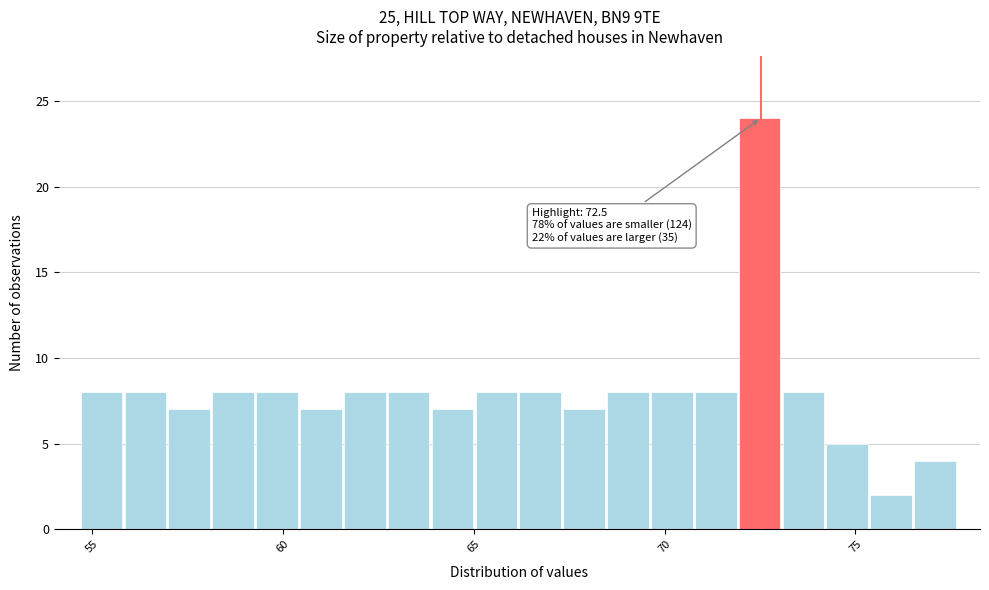

Read against the x-axis, roughly where is the centre of the tallest bar?

72.5